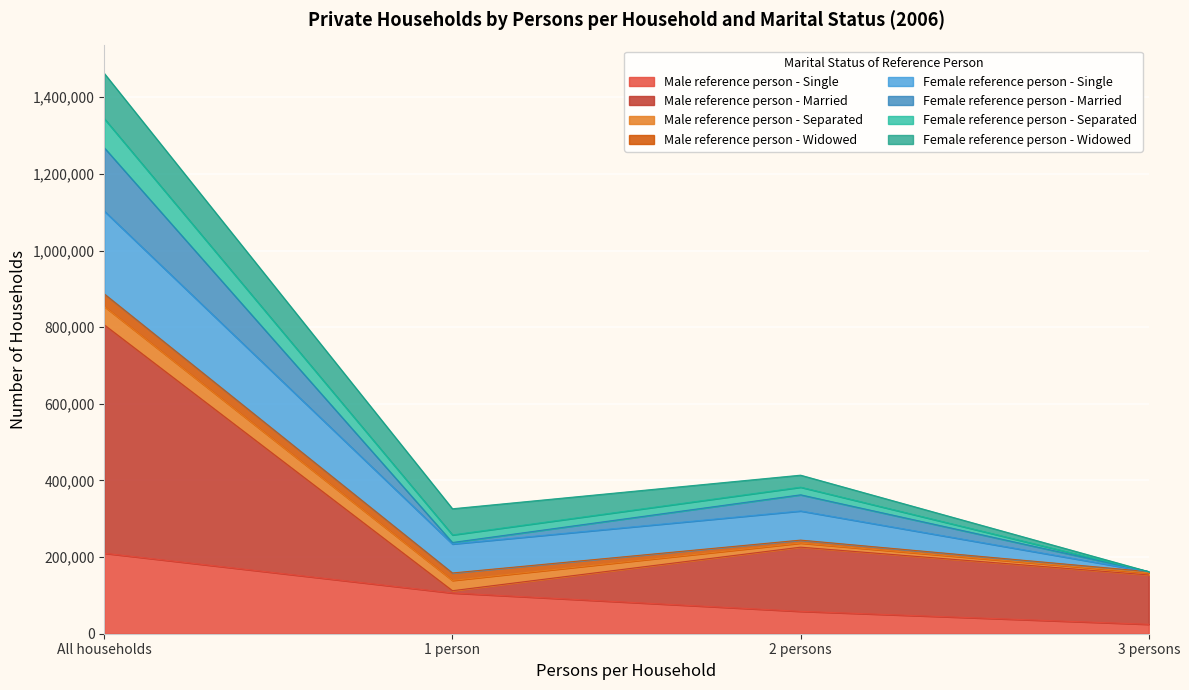

How many data points in Male reference person - Single are above 106353?

1